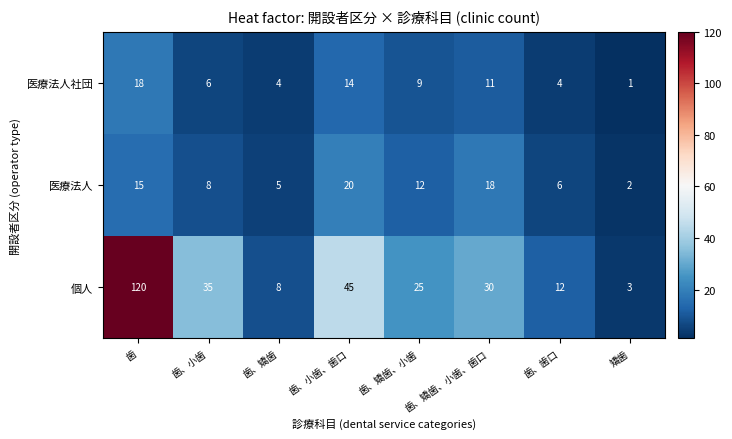

What is the difference between the second highest and second lowest values in the 個人 series?

37